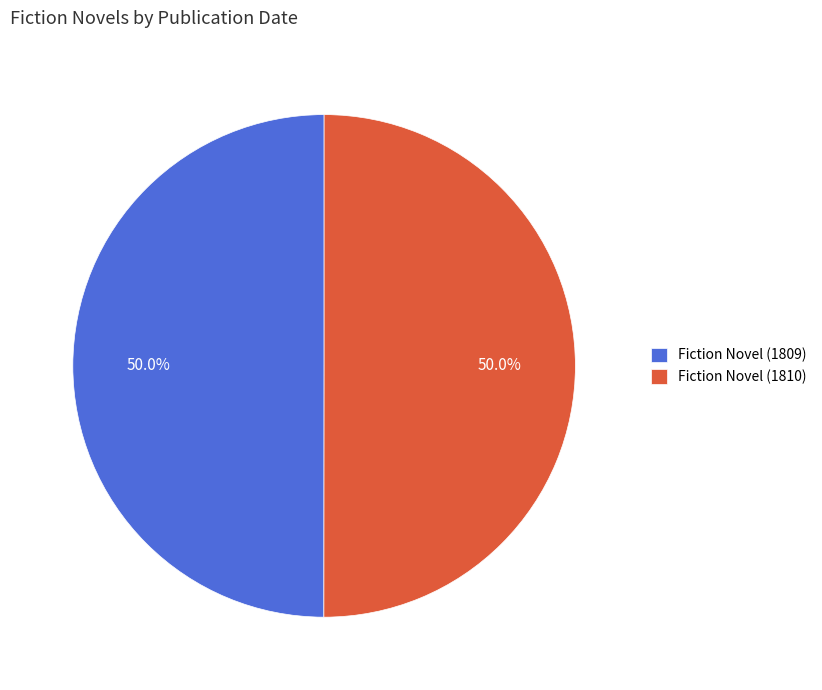

To the nearest percent, what percentage of the pie is Fiction Novel (1809)?

50%